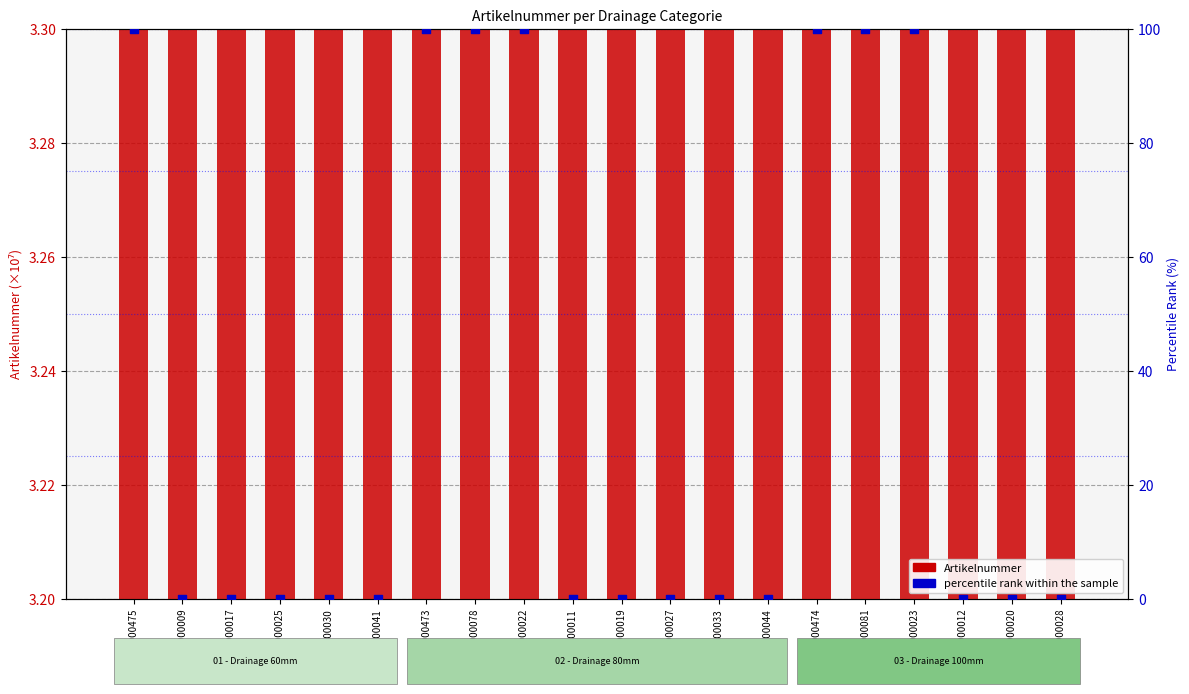

Which series has the largest total across all categories?

Artikelnummer